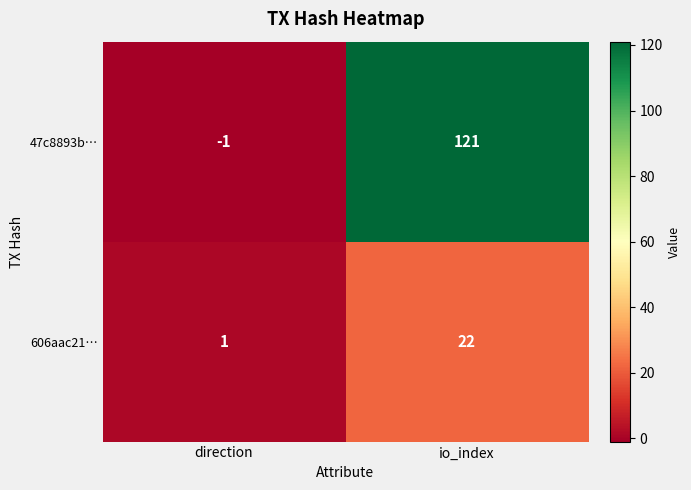

At direction, list the series in order from smallest to largest.

47c8893b…, 606aac21…